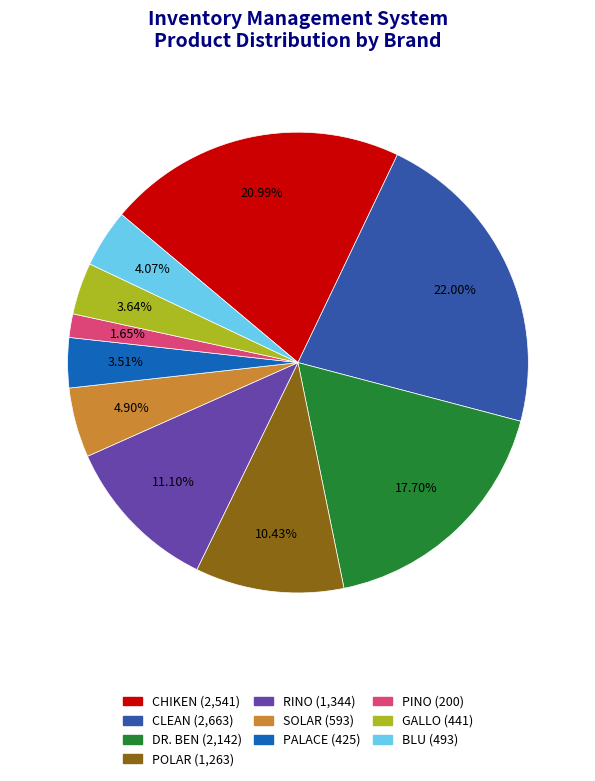

Count the number of slices in the pie.

10